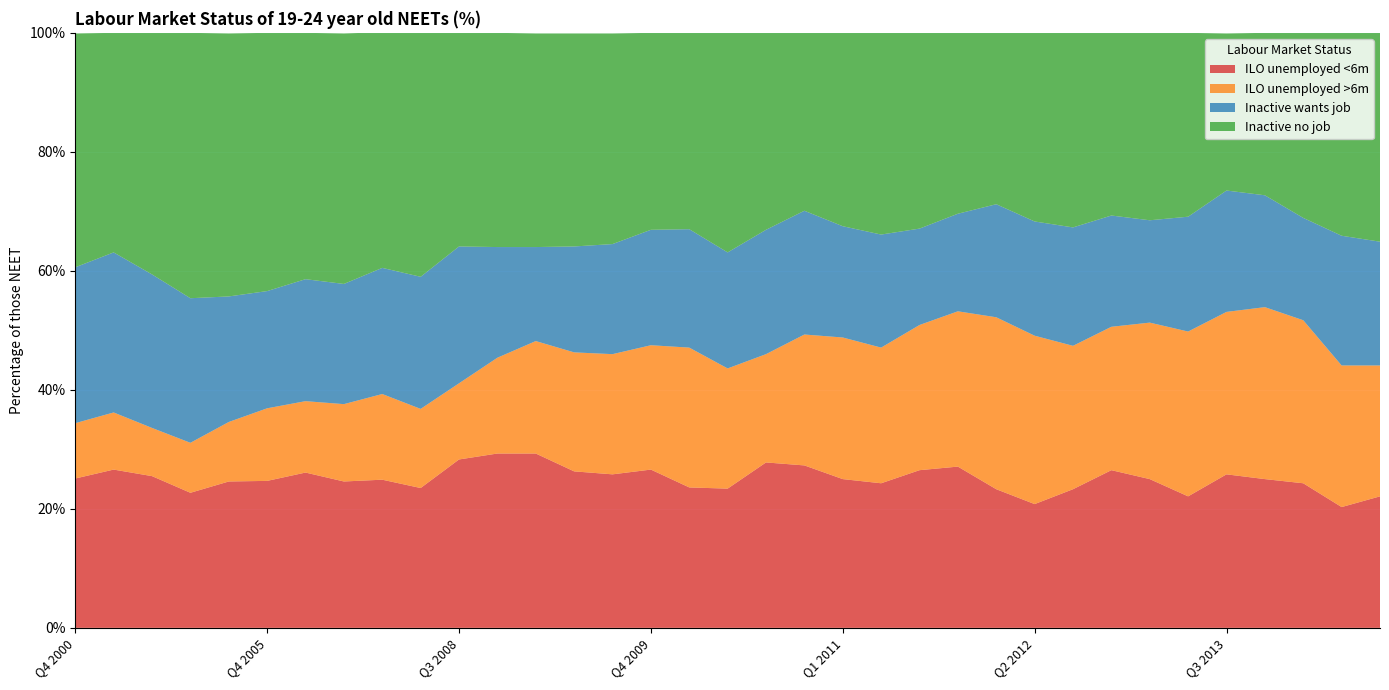

Reading right to left, transcribe all the data shown in this chart.

ILO unemployed <6m: Q3 2014=22.1	Q2 2014=20.3	Q1 2014=24.3	Q4 2013=25.0	Q3 2013=25.8	Q2 2013=22.1	Q1 2013=25.0	Q4 2012=26.5	Q3 2012=23.3	Q2 2012=20.8	Q1 2012=23.3	Q4 2011=27.1	Q3 2011=26.5	Q2 2011=24.3	Q1 2011=25.0	Q4 2010=27.3	Q3 2010=27.8	Q2 2010=23.4	Q1 2010=23.6	Q4 2009=26.6	Q3 2009=25.8	Q2 2009=26.3	Q1 2009=29.3	Q4 2008=29.3	Q3 2008=28.3	Q2 2008=23.5	Q1 2008=24.9	Q4 2007=24.6	Q4 2006=26.1	Q4 2005=24.7	Q4 2004=24.6	Q4 2003=22.7	Q4 2002=25.5	Q4 2001=26.6	Q4 2000=25.1
ILO unemployed >6m: Q3 2014=22.0	Q2 2014=23.8	Q1 2014=27.4	Q4 2013=28.9	Q3 2013=27.3	Q2 2013=27.7	Q1 2013=26.3	Q4 2012=24.1	Q3 2012=24.1	Q2 2012=28.3	Q1 2012=28.9	Q4 2011=26.1	Q3 2011=24.4	Q2 2011=22.8	Q1 2011=23.8	Q4 2010=22.0	Q3 2010=18.2	Q2 2010=20.2	Q1 2010=23.5	Q4 2009=20.9	Q3 2009=20.2	Q2 2009=20.0	Q1 2009=18.9	Q4 2008=16.1	Q3 2008=12.8	Q2 2008=13.3	Q1 2008=14.4	Q4 2007=13.0	Q4 2006=12.0	Q4 2005=12.2	Q4 2004=10.0	Q4 2003=8.4	Q4 2002=8.1	Q4 2001=9.6	Q4 2000=9.3
Inactive wants job: Q3 2014=20.8	Q2 2014=21.8	Q1 2014=17.2	Q4 2013=18.8	Q3 2013=20.4	Q2 2013=19.3	Q1 2013=17.2	Q4 2012=18.7	Q3 2012=19.9	Q2 2012=19.2	Q1 2012=19.0	Q4 2011=16.4	Q3 2011=16.2	Q2 2011=19.0	Q1 2011=18.7	Q4 2010=20.8	Q3 2010=20.9	Q2 2010=19.5	Q1 2010=19.9	Q4 2009=19.4	Q3 2009=18.5	Q2 2009=17.8	Q1 2009=15.8	Q4 2008=18.6	Q3 2008=23.0	Q2 2008=22.2	Q1 2008=21.2	Q4 2007=20.2	Q4 2006=20.5	Q4 2005=19.7	Q4 2004=21.1	Q4 2003=24.3	Q4 2002=25.8	Q4 2001=26.9	Q4 2000=26.2
Inactive no job: Q3 2014=35.1	Q2 2014=34.1	Q1 2014=31.1	Q4 2013=27.3	Q3 2013=26.4	Q2 2013=30.9	Q1 2013=31.5	Q4 2012=30.7	Q3 2012=32.7	Q2 2012=31.7	Q1 2012=28.9	Q4 2011=30.4	Q3 2011=33.0	Q2 2011=34.0	Q1 2011=32.5	Q4 2010=30.0	Q3 2010=33.1	Q2 2010=36.9	Q1 2010=33.0	Q4 2009=33.1	Q3 2009=35.4	Q2 2009=35.8	Q1 2009=35.9	Q4 2008=36.0	Q3 2008=35.9	Q2 2008=41.0	Q1 2008=39.6	Q4 2007=42.1	Q4 2006=41.4	Q4 2005=43.4	Q4 2004=44.2	Q4 2003=44.6	Q4 2002=40.6	Q4 2001=36.9	Q4 2000=39.3